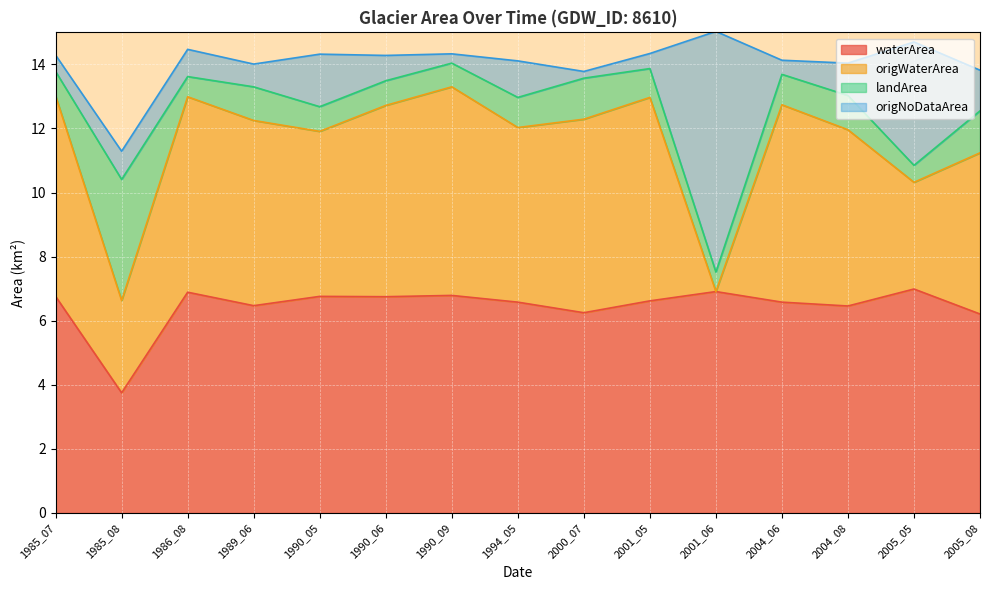

What is the total value across all series at 1989_06?

14.0